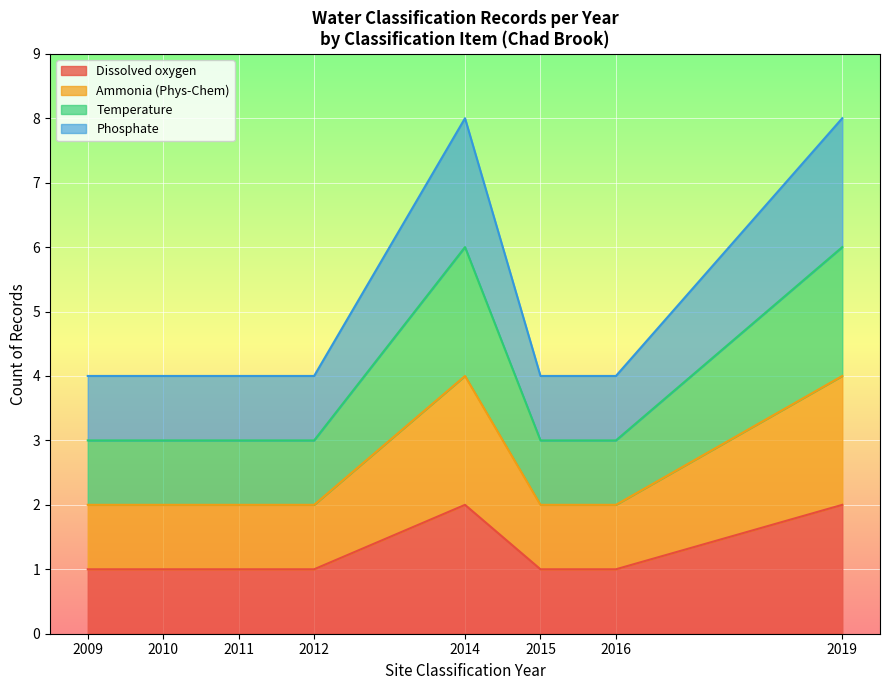

Which category has the lowest value across all series?

2009